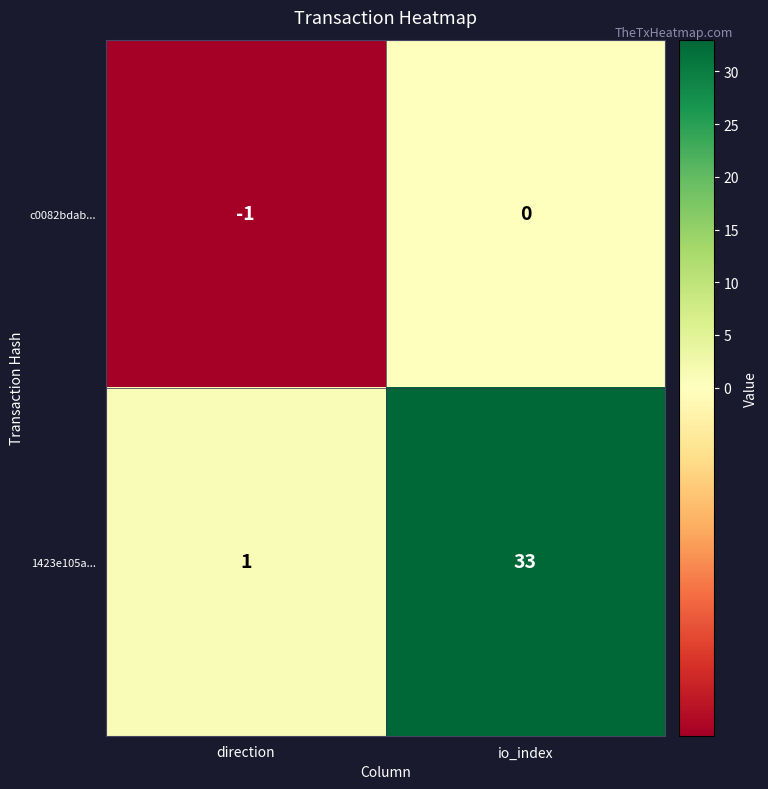

At direction, list the series in order from largest to smallest.

1423e105a..., c0082bdab...